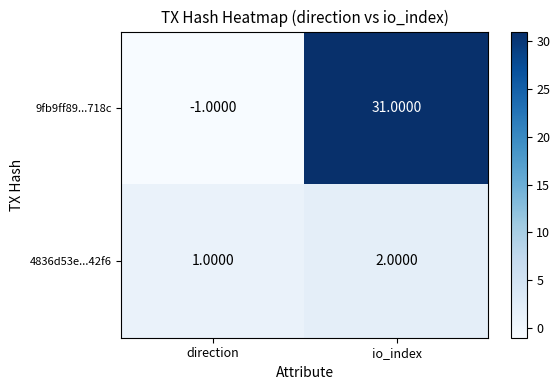

What is the sum of all 9fb9ff89...718c values?

30